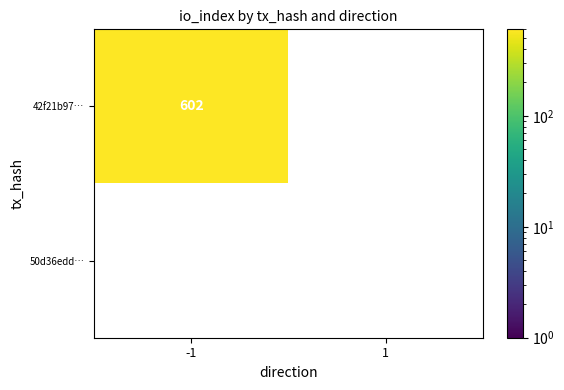

How many categories are shown in the chart?

2